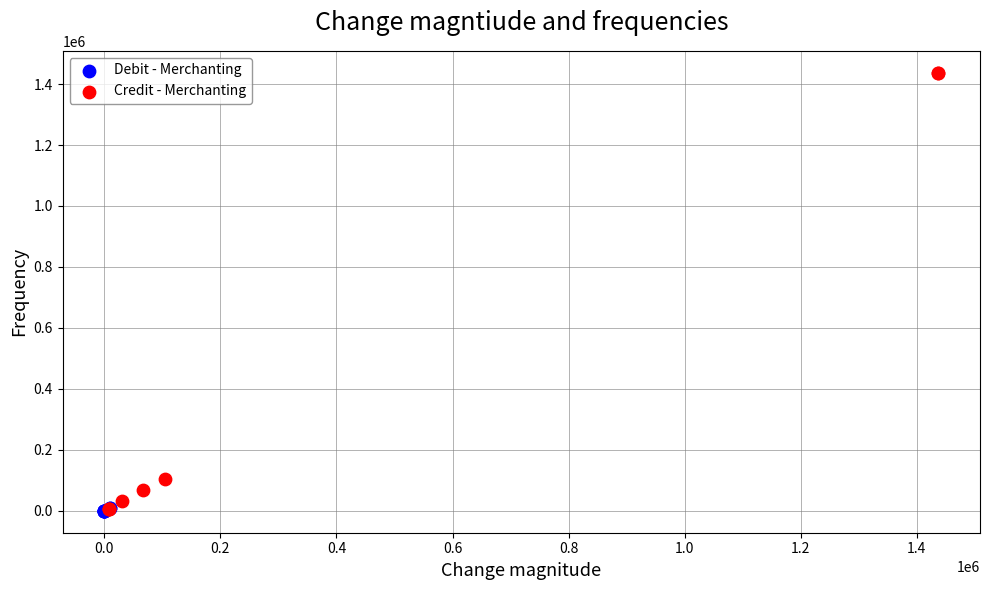

Which series has the widest spread of Y values?

Credit - Merchanting